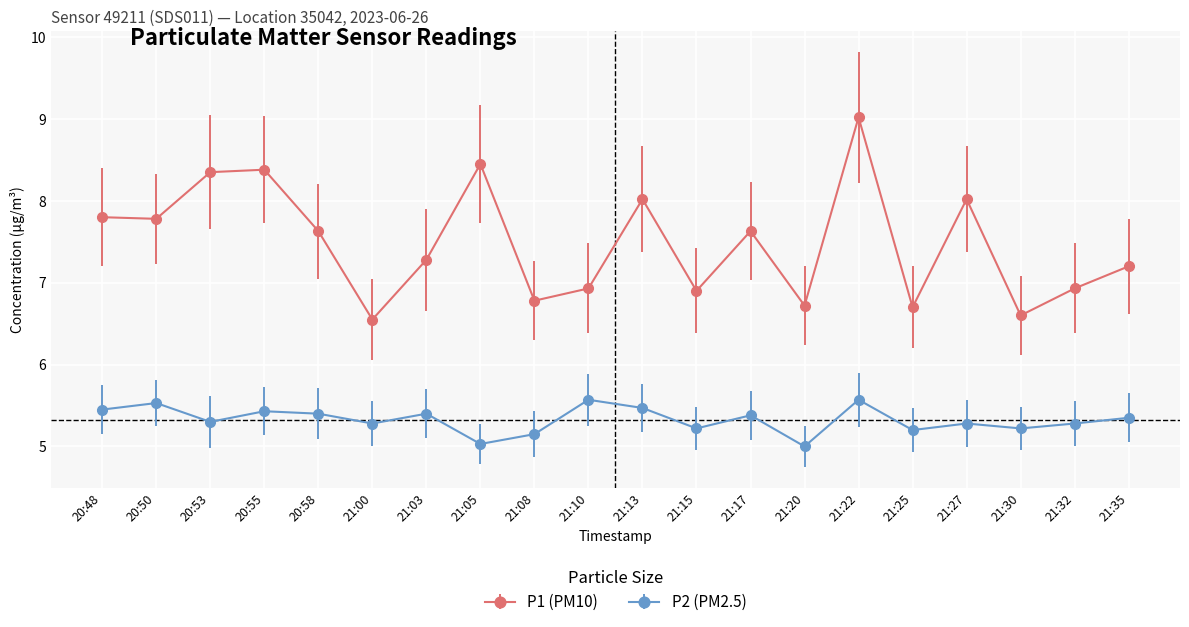

How many data points does each series have?

20